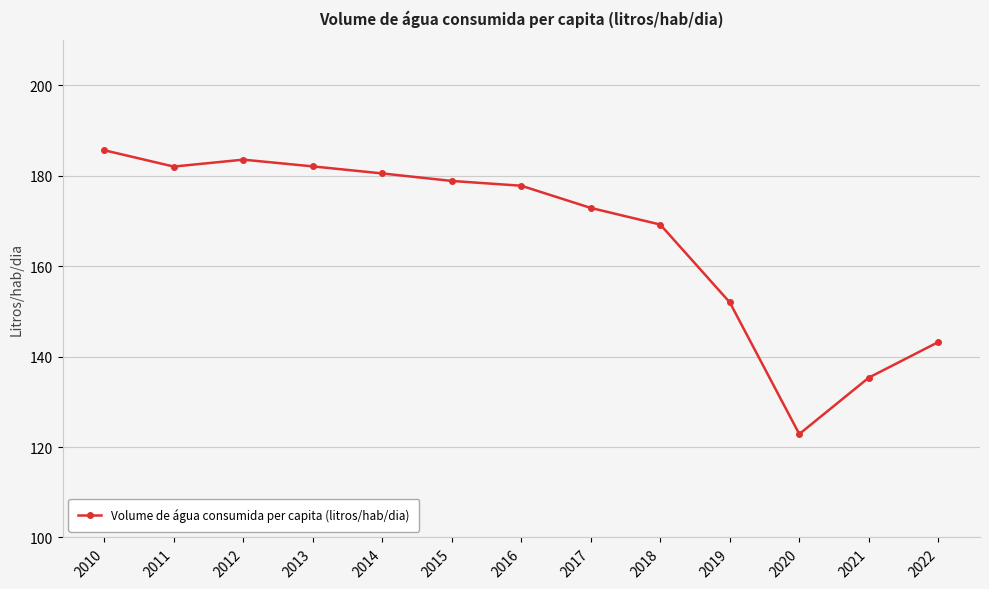

What is the average value?

166.6